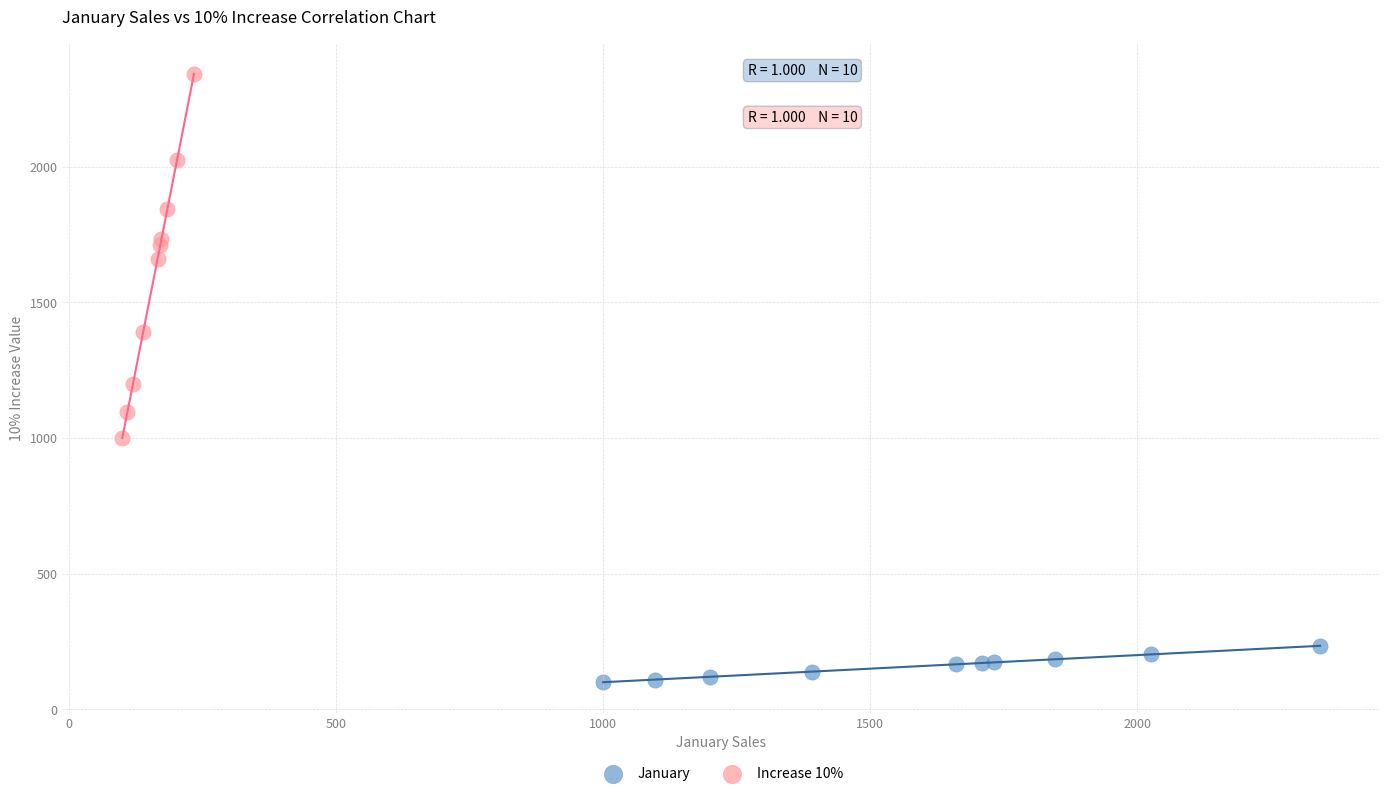

Which series contains the lowest Y value?

January